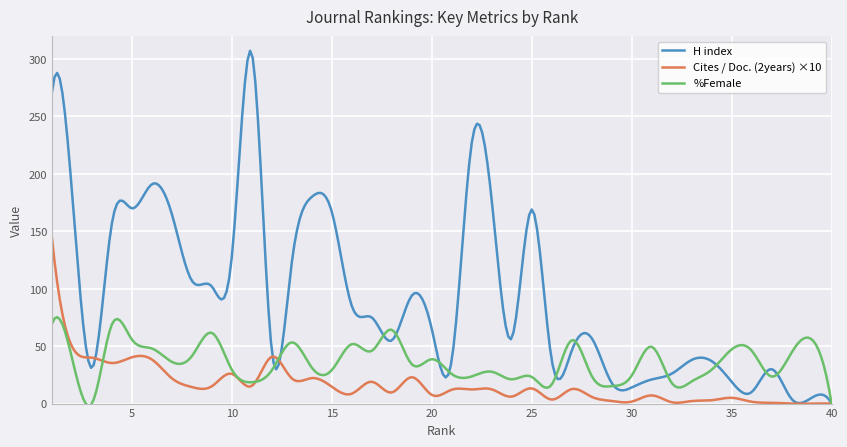

Rank the series by their average value, from highest to lowest.

H index, %Female, Cites / Doc. (2years) ×10